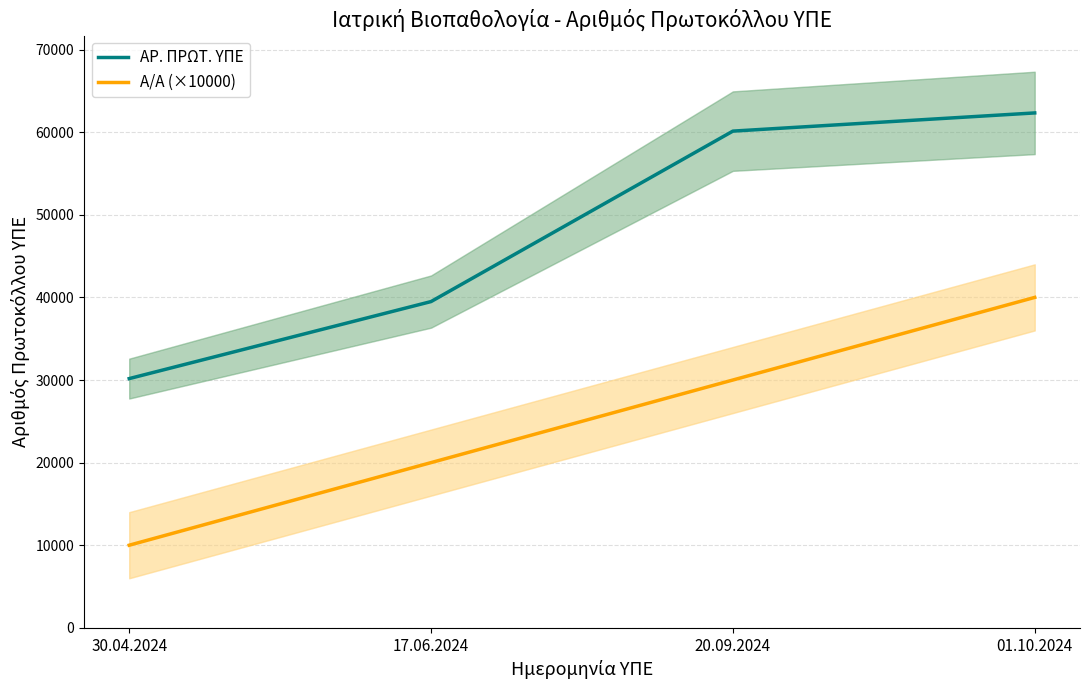

At how many categories does at least one series exceed 10997?

4